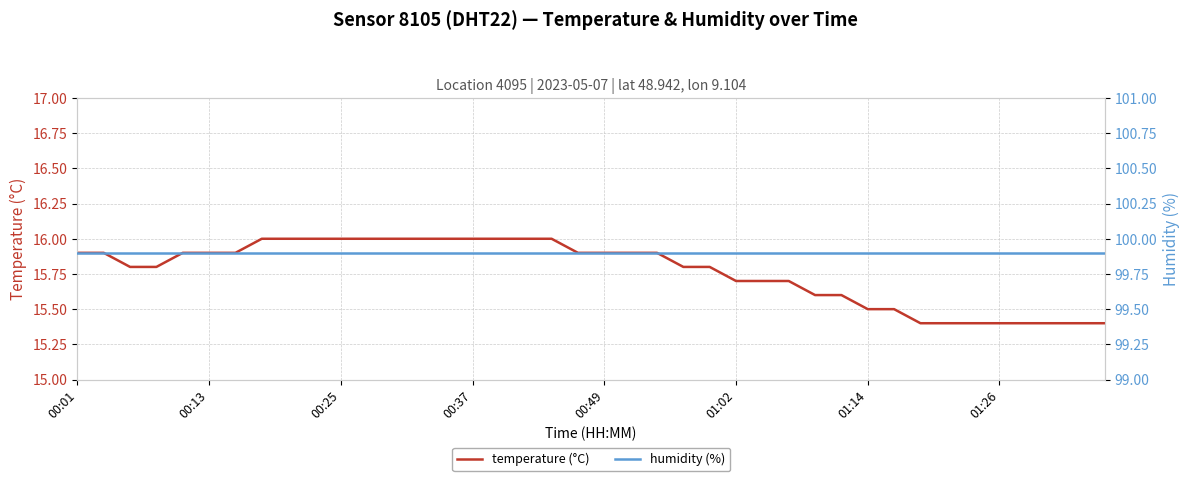

What is the lowest value of the temperature (°C) series?

15.4